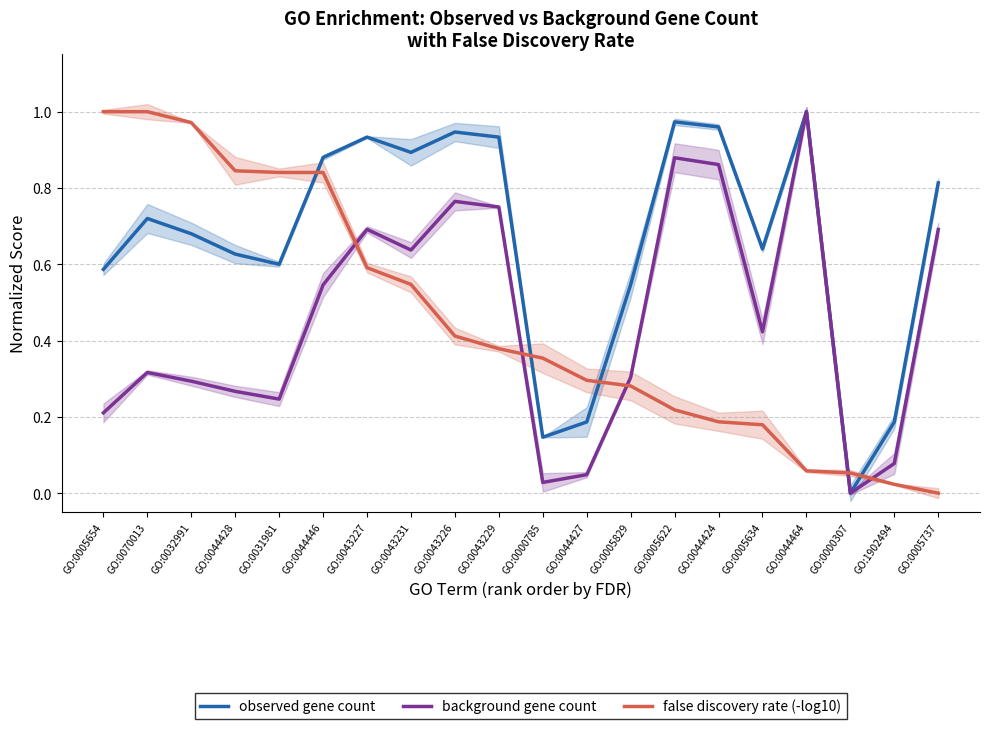

Read the false discovery rate (-log10) value at GO:0005634.

0.2